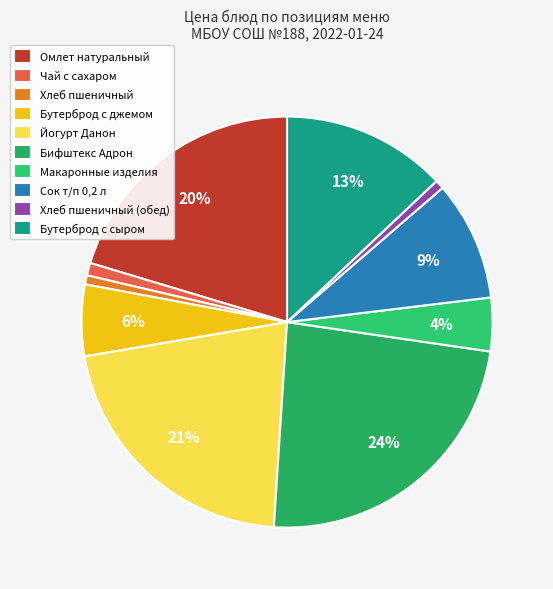

How many slices are in this pie chart?

10